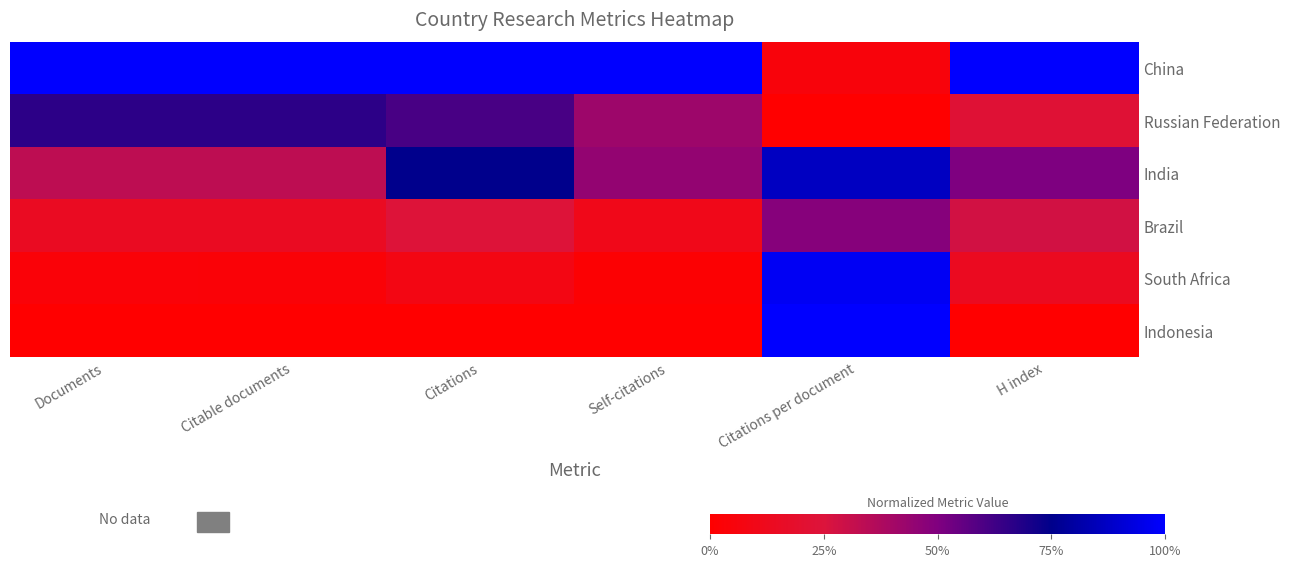

At Citations per document, list the series in order from smallest to largest.

Russian Federation, China, Brazil, India, South Africa, Indonesia